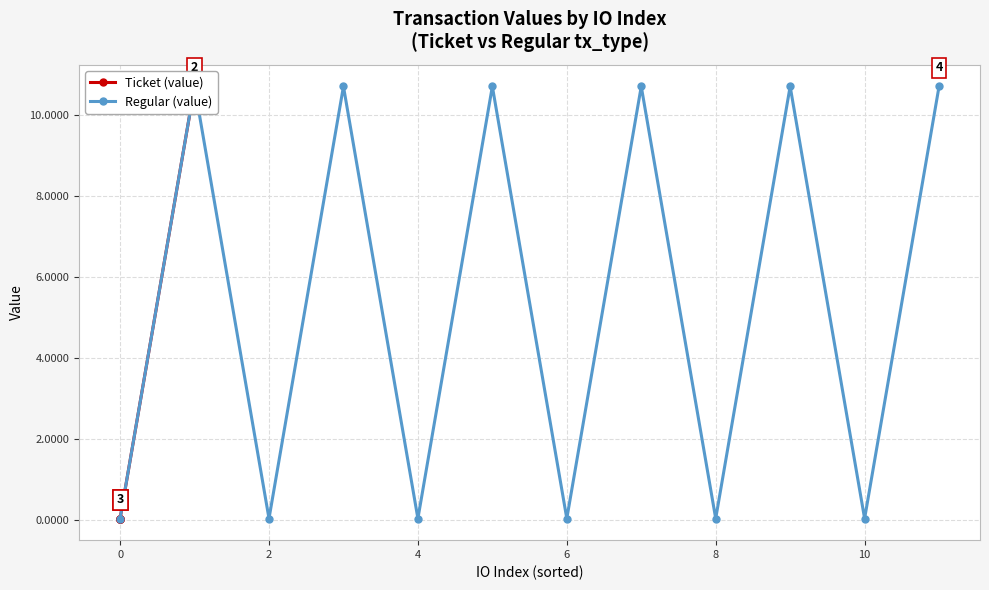

What is the average value of the Ticket (value) series?

5.4